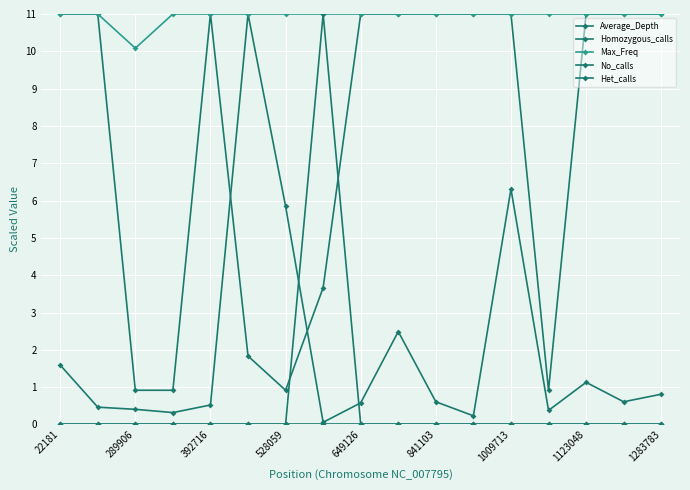

Which series has the largest range (max minus min)?

No_calls